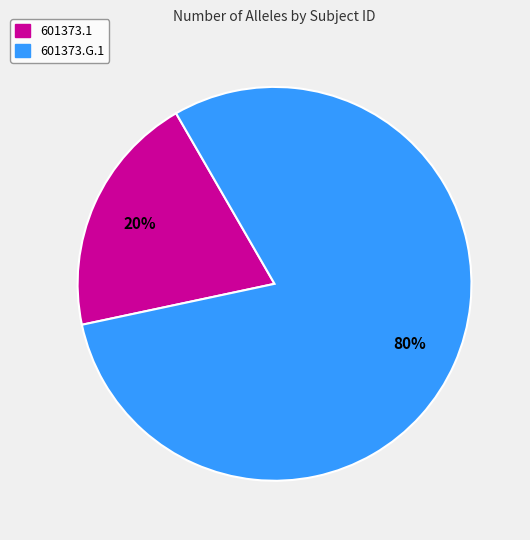

What is the ratio of the value at 601373.G.1 to the value at 601373.1?

4.0